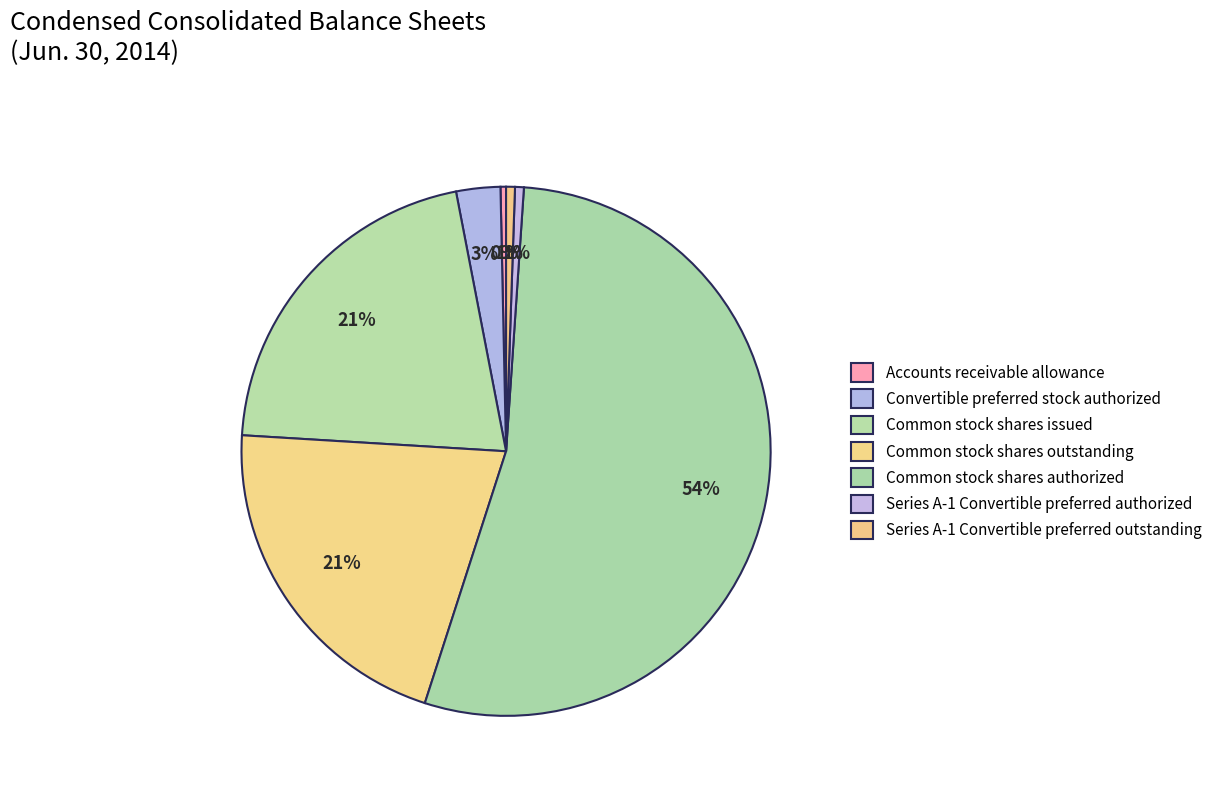

To the nearest percent, what is the average slice percentage?

14%